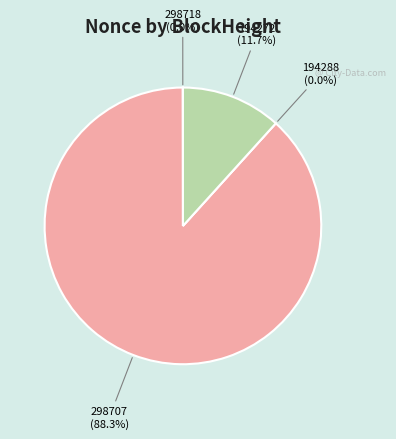

To the nearest percent, what portion does 298707 represent?

88%